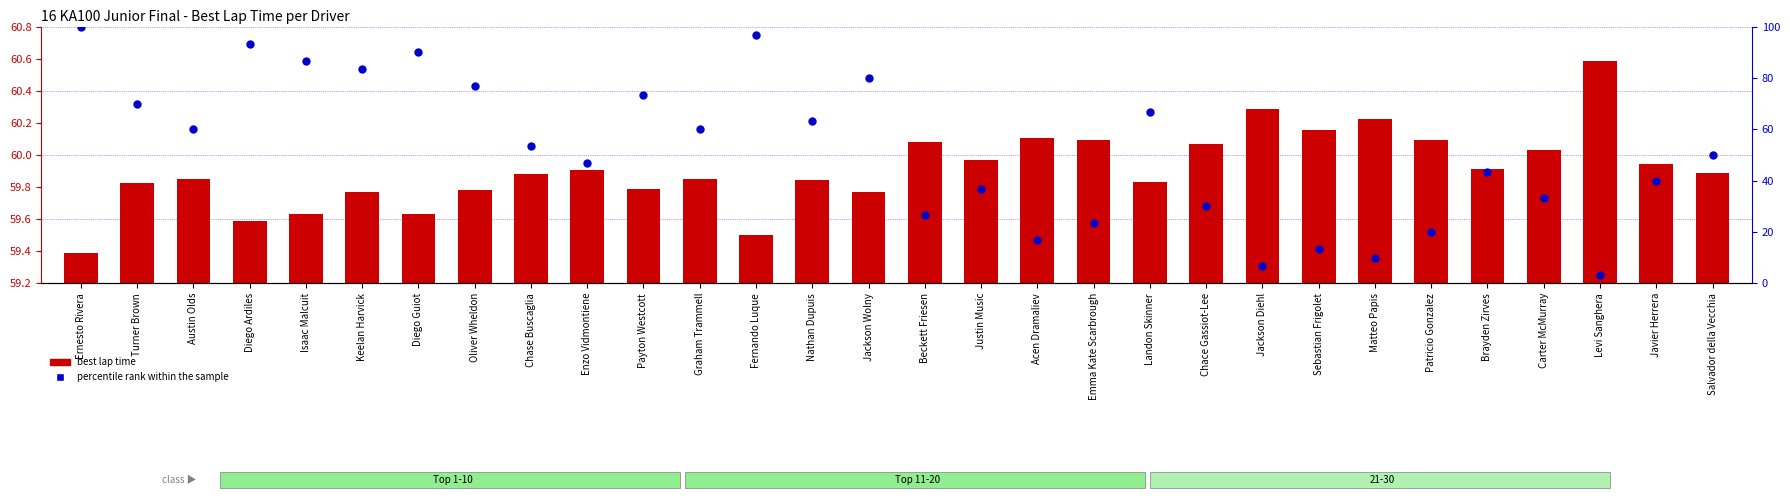

Which series has the largest Y range (max minus min)?

percentile rank within the sample